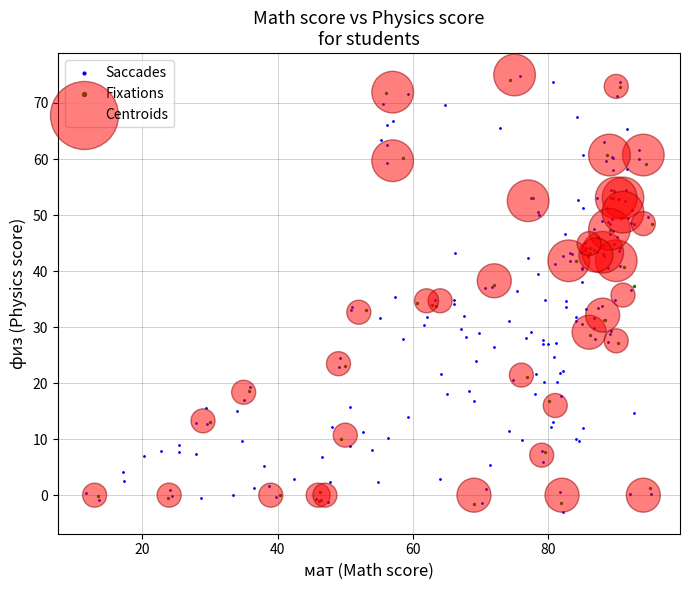

Which series reaches the minimum Y coordinate?

Saccades